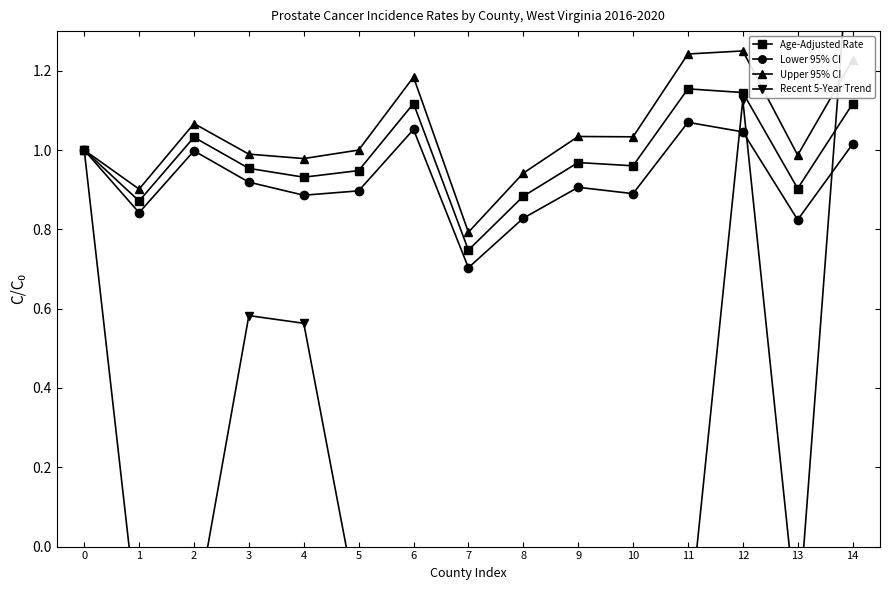

What are all the series names shown in the legend?

Age-Adjusted Rate, Lower 95% CI, Upper 95% CI, Recent 5-Year Trend